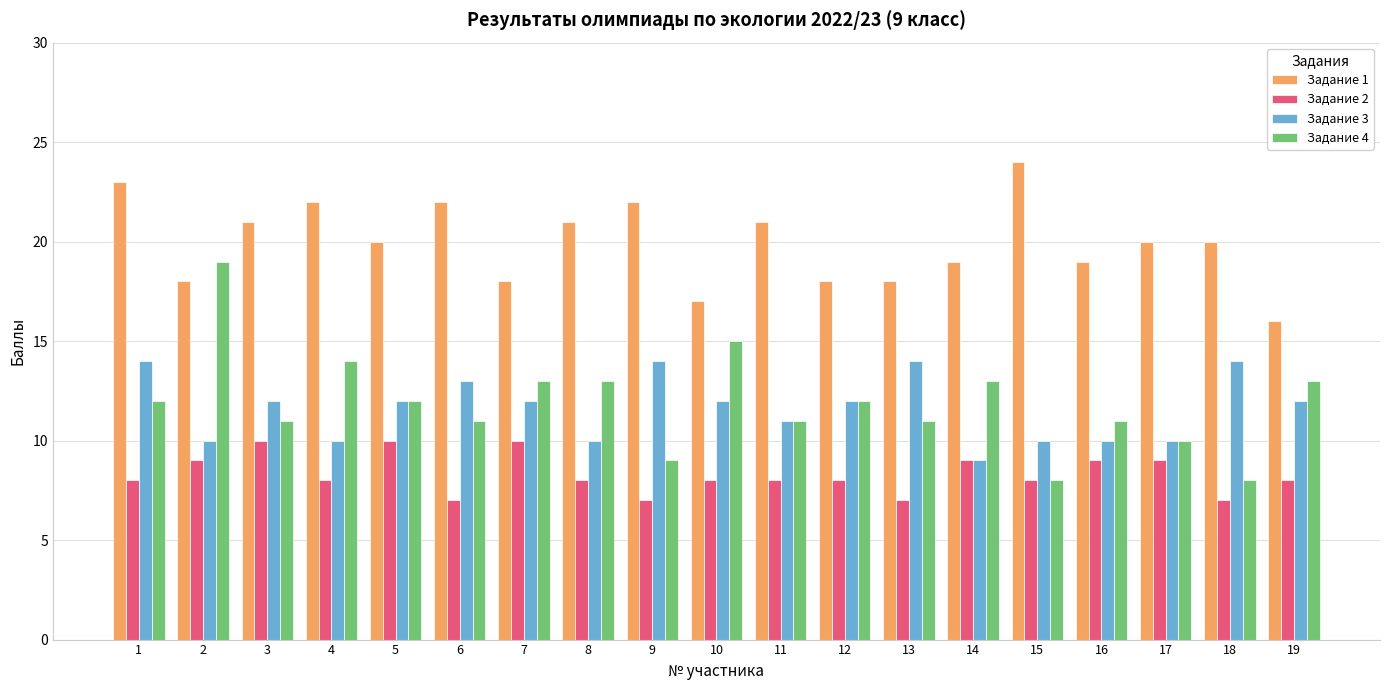

What is the average value of the Задание 4 series?

12